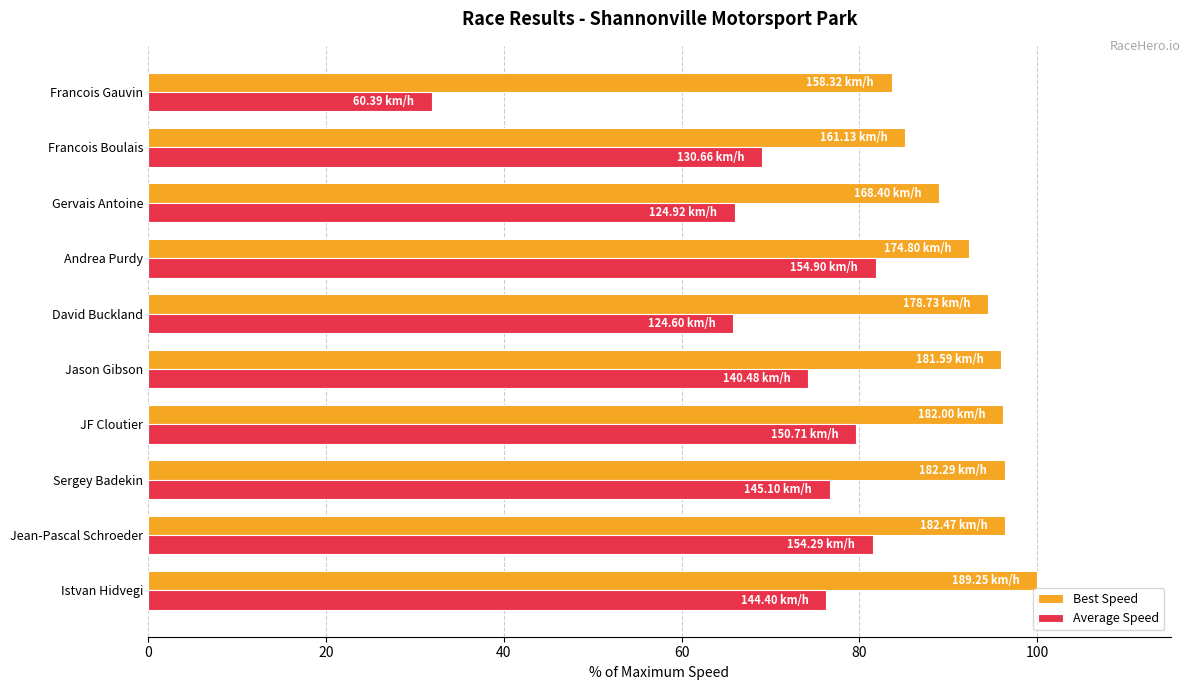

Rank the series by their average value, from lowest to highest.

Average Speed, Best Speed